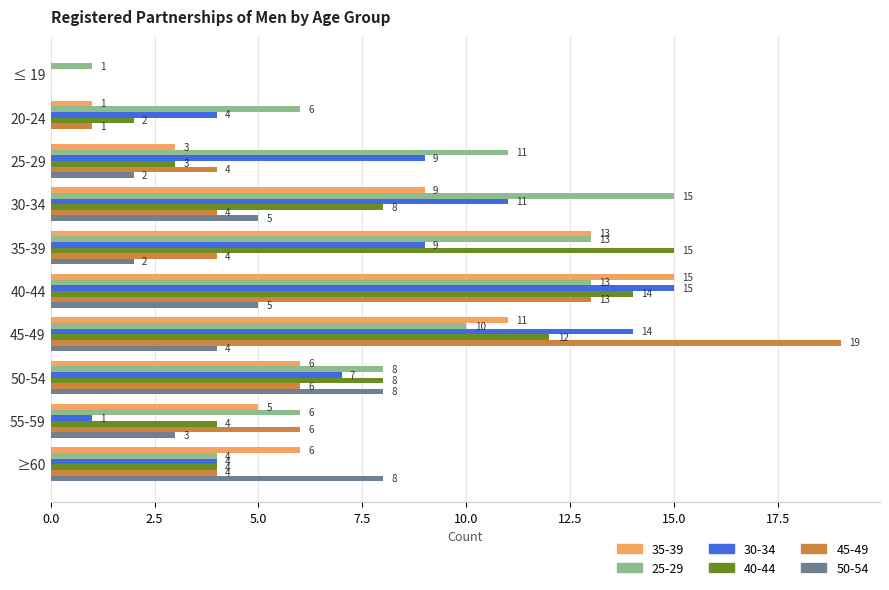

At which category is the sum across all series the highest?

40-44